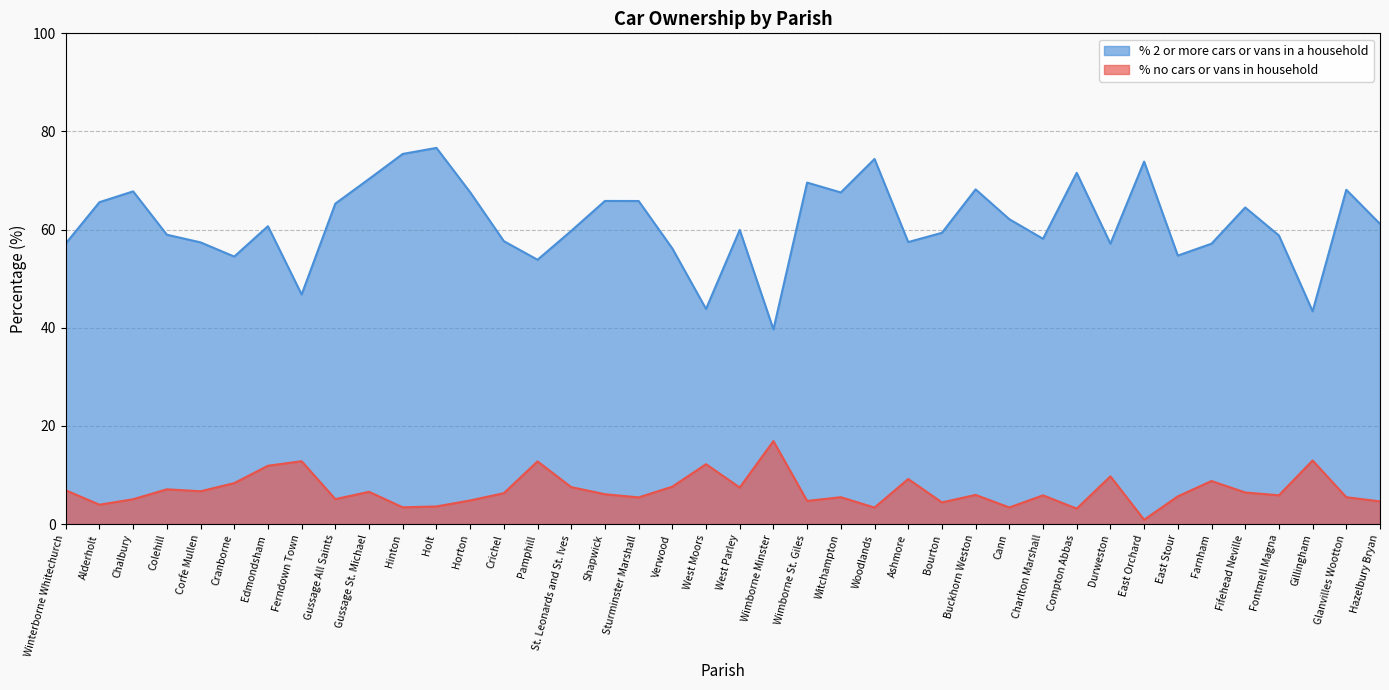

Read the % 2 or more cars or vans in a household value at Wimborne St. Giles.

69.6